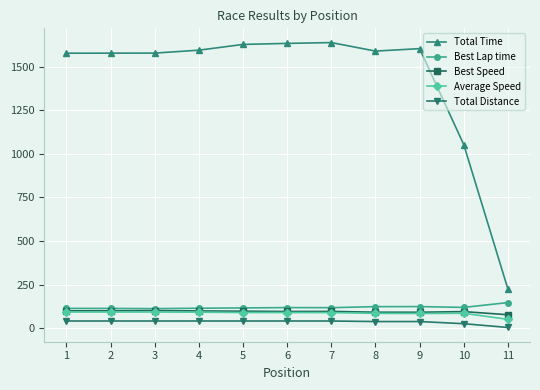

Which series has the largest total across all categories?

Total Time